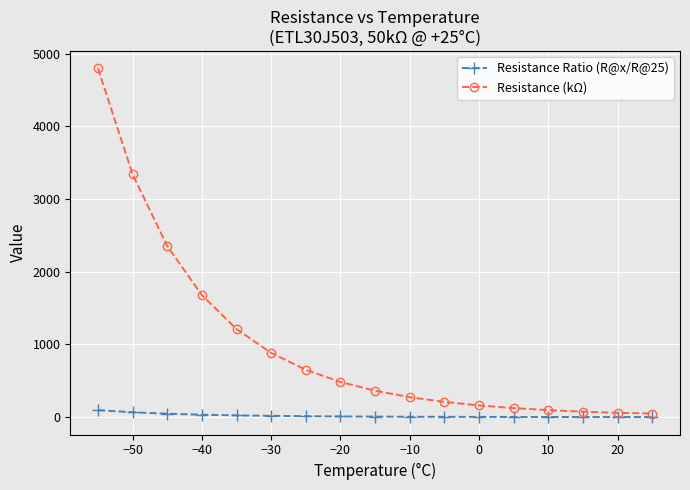

List the series in order of their peak value, lowest first.

Resistance Ratio (R@x/R@25), Resistance (kΩ)